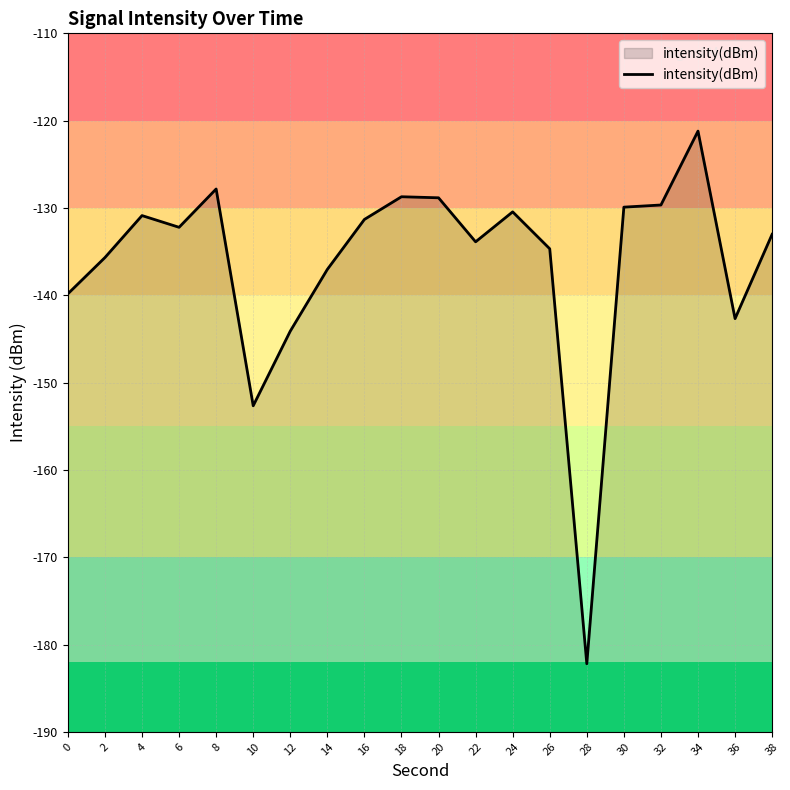

Which label corresponds to the largest value in the chart?

34